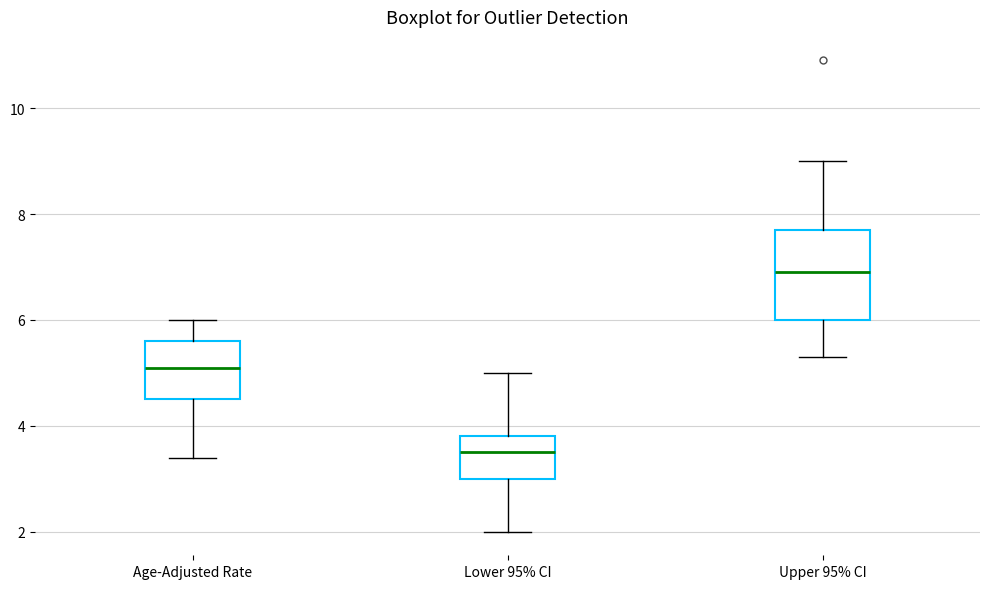

Which box is the tallest, from its lower edge to its upper edge?

Upper 95% CI